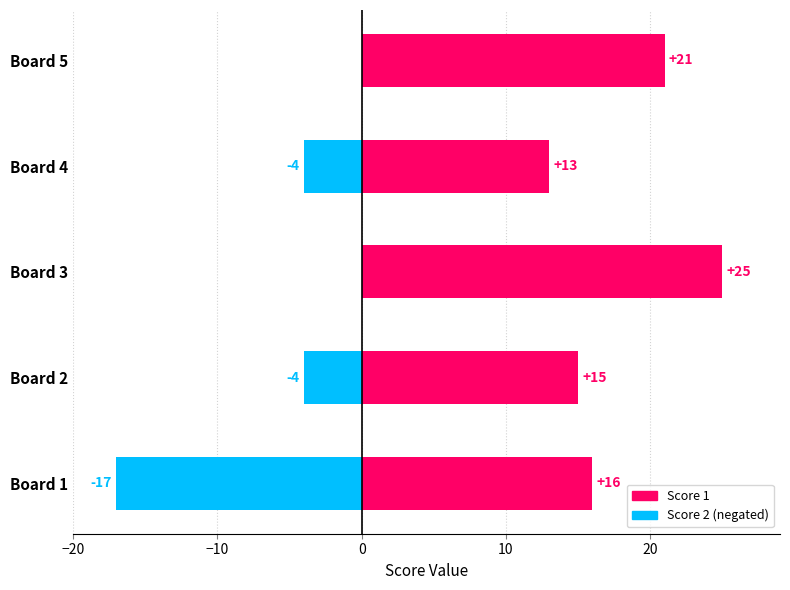

Which series has the largest range (max minus min)?

Score 2 (negated)